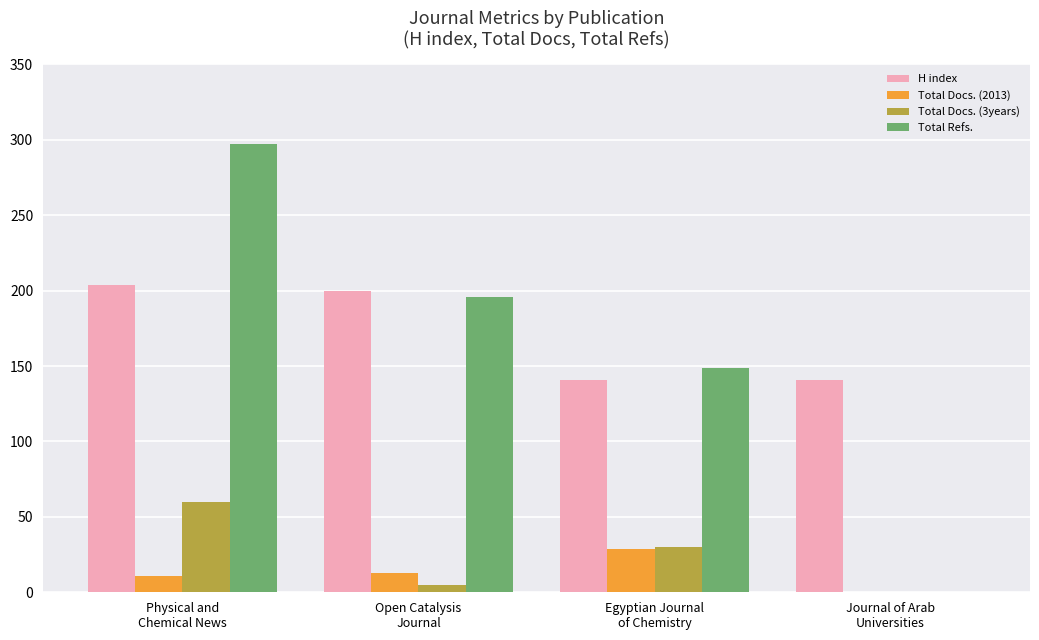

How many distinct data groups are displayed?

4